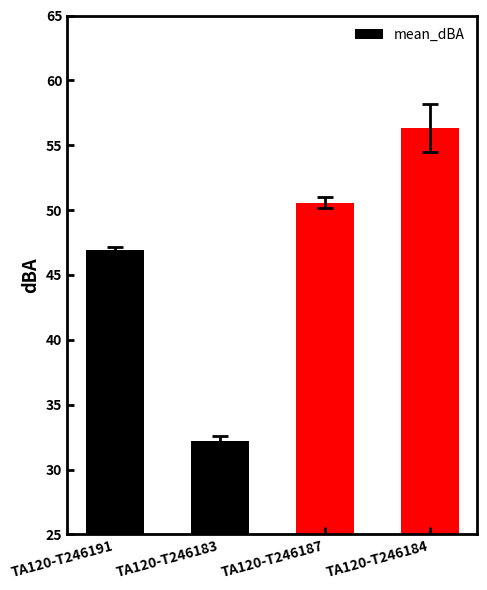

How many data points are less than 50?

2